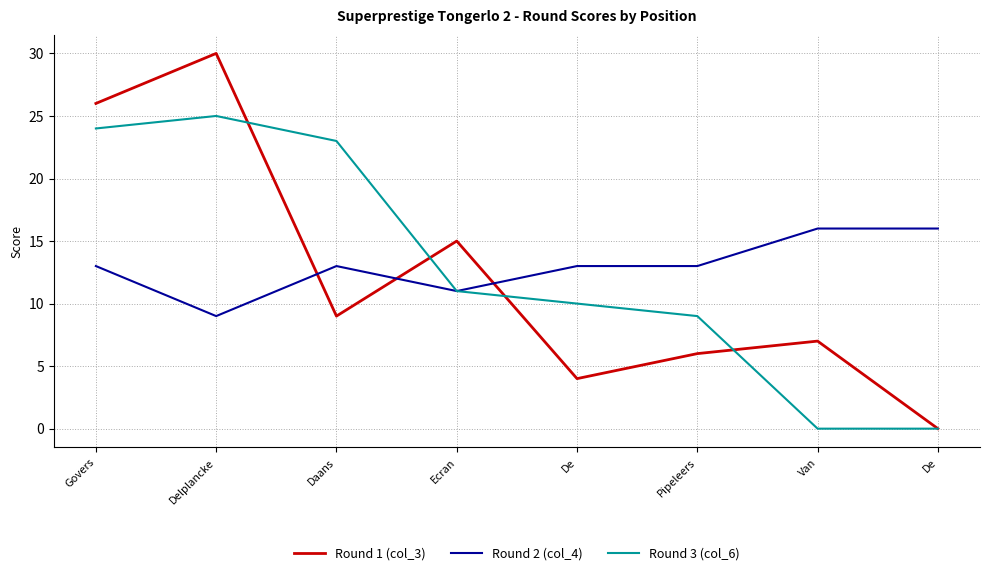

True or false: Round 3 (col_6) and Round 2 (col_4) cross at least once.

False